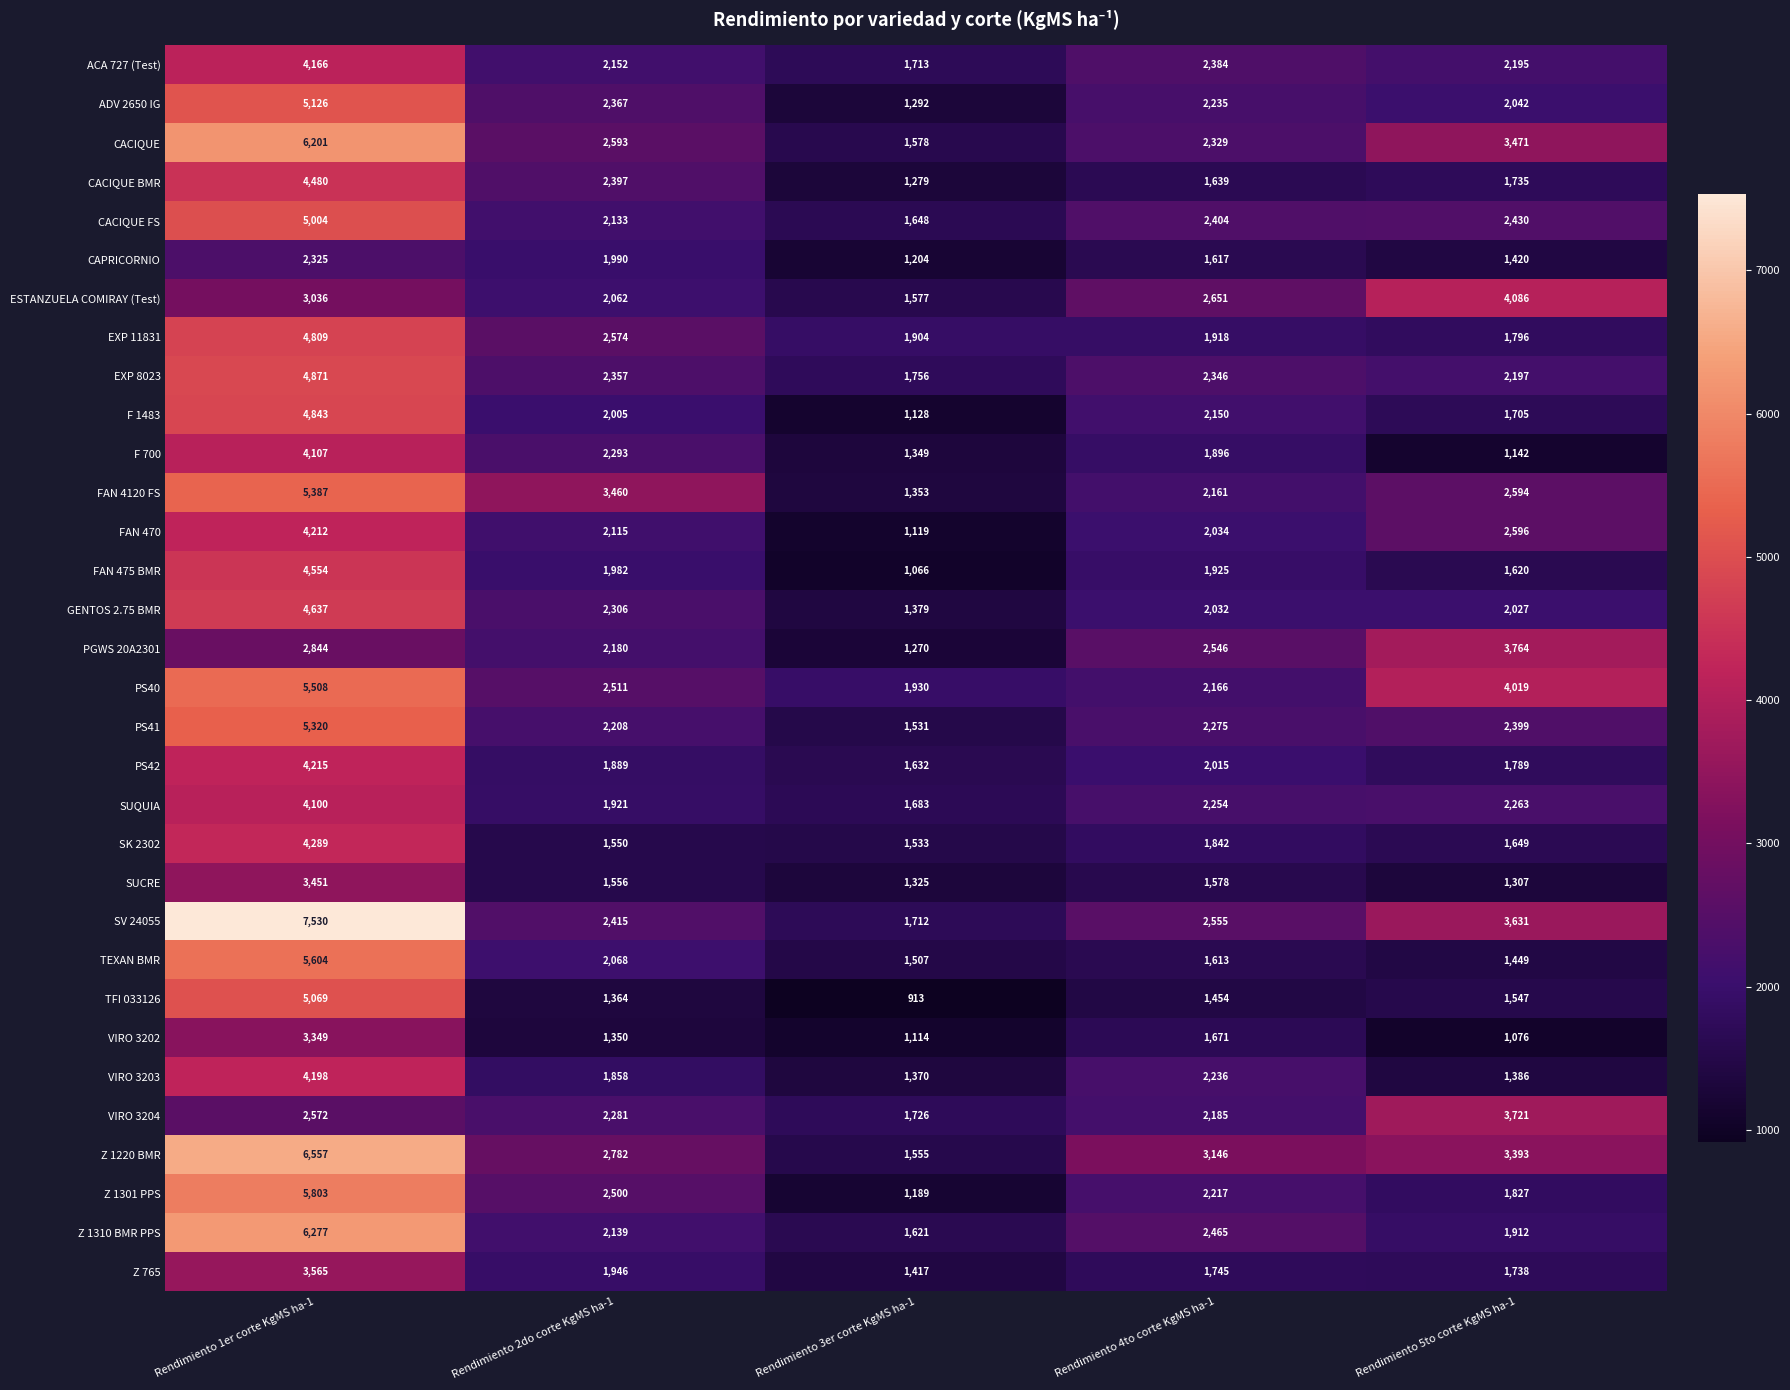

Which series has the widest spread of values?

SV 24055